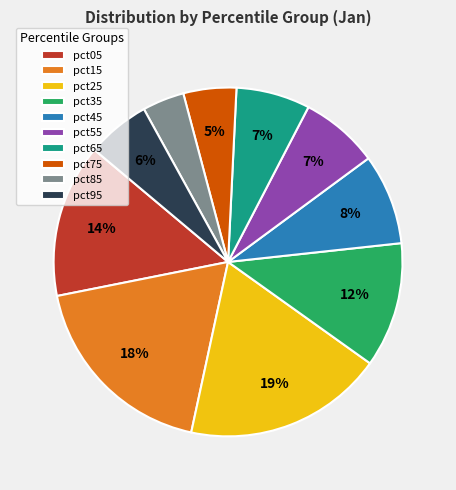

To the nearest percent, what is the average slice percentage?

10%